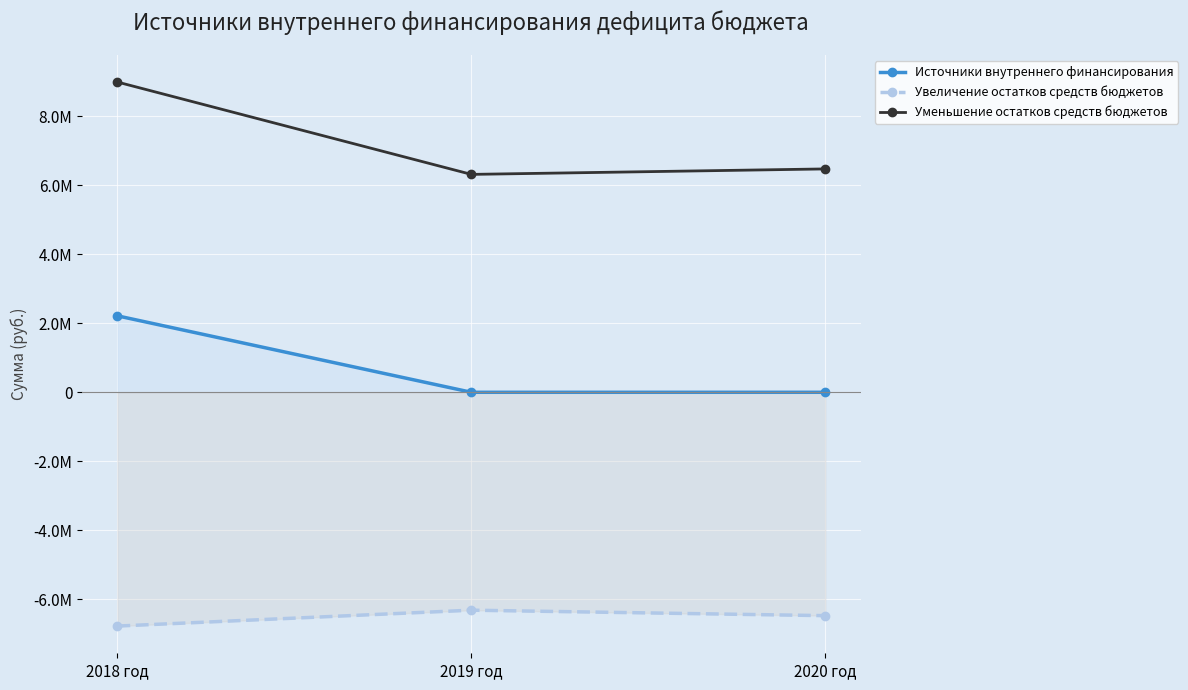

Rank the series at 2019 год from lowest to highest value.

Увеличение остатков средств бюджетов, Источники внутреннего финансирования, Уменьшение остатков средств бюджетов